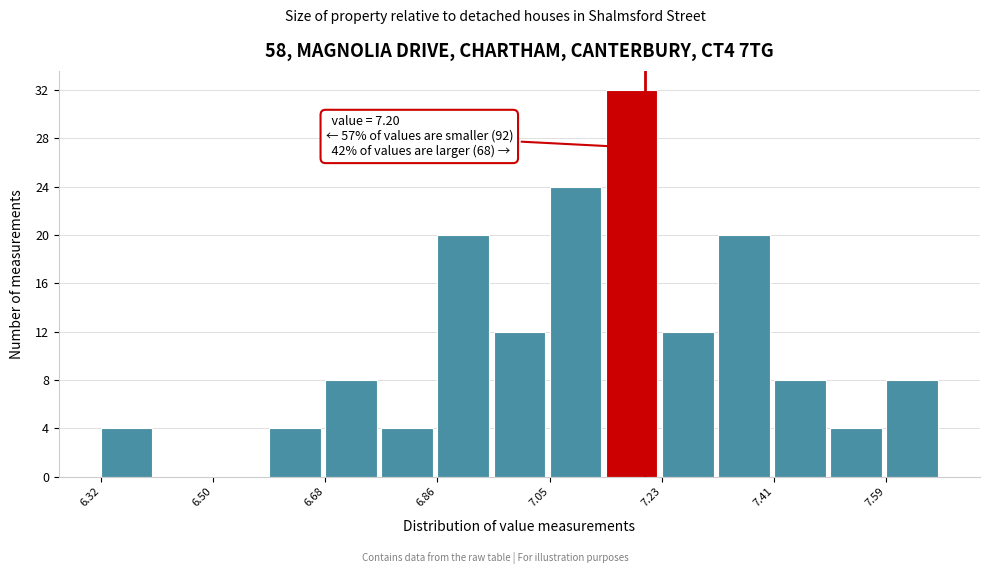

Over which range of the x-axis is the bar tallest?

7.14 to 7.22